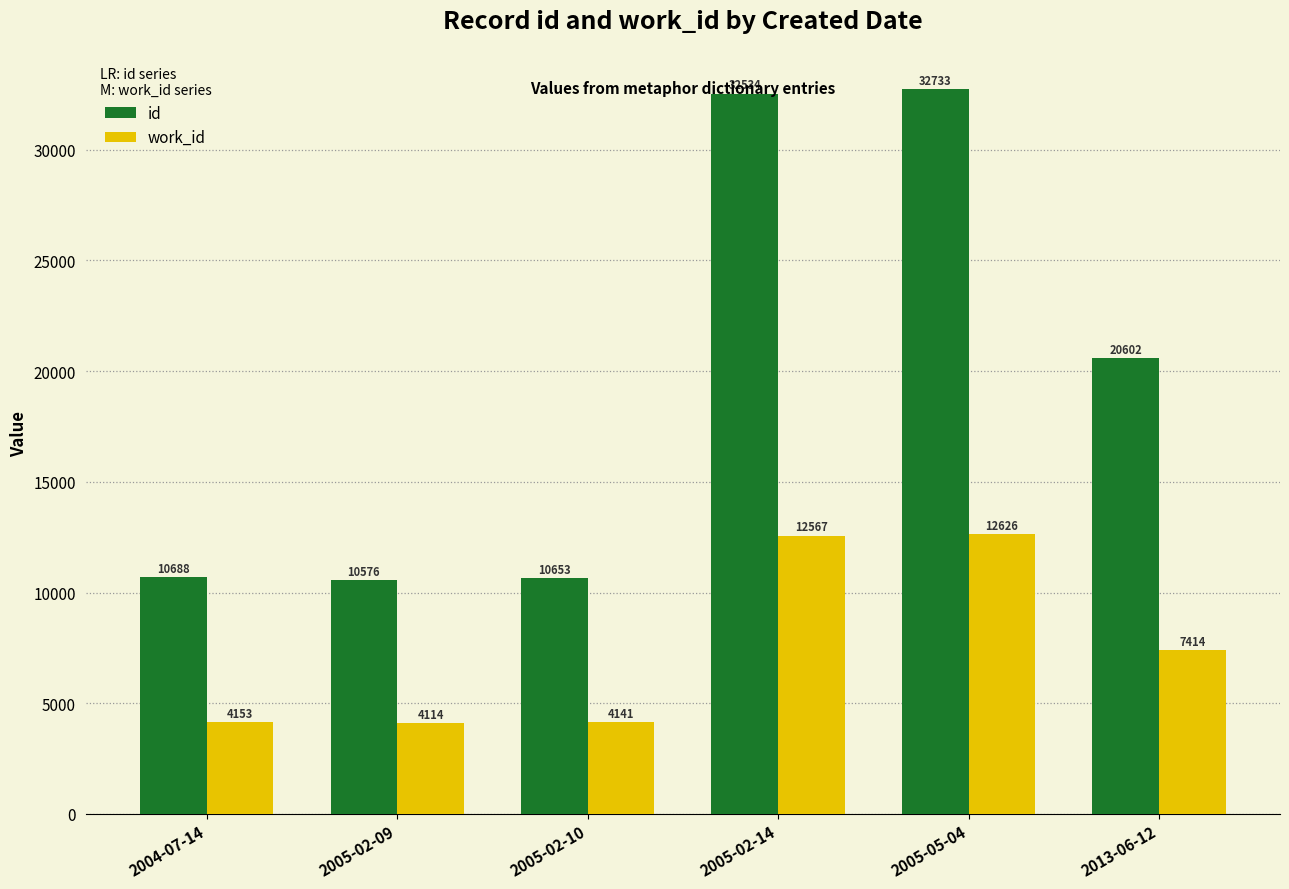

What value does the id series have at 2005-02-09, to the nearest 100?

10600